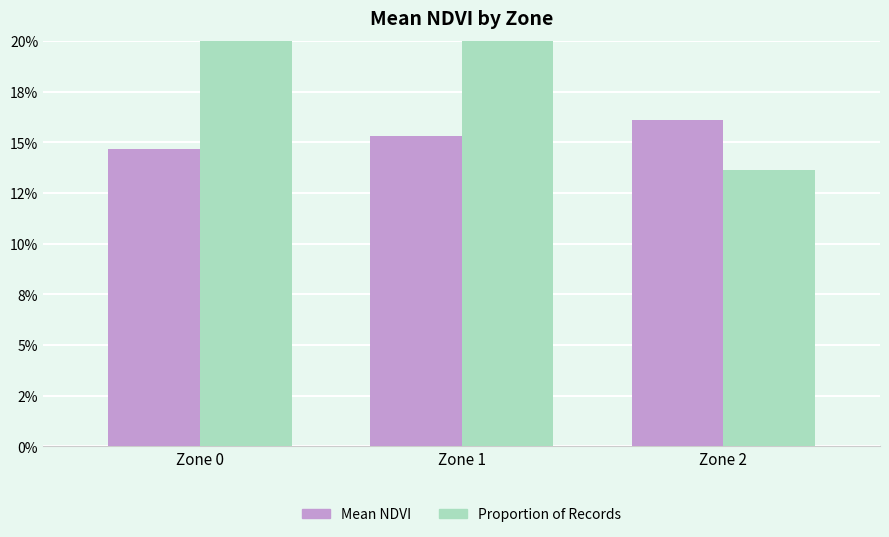

At Zone 1, list the series in order from largest to smallest.

Proportion of Records, Mean NDVI